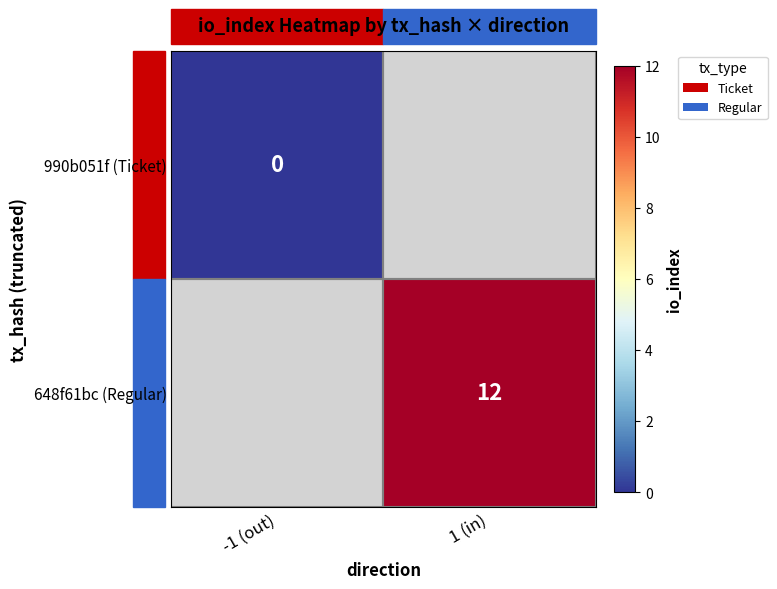

How many distinct data groups are displayed?

2